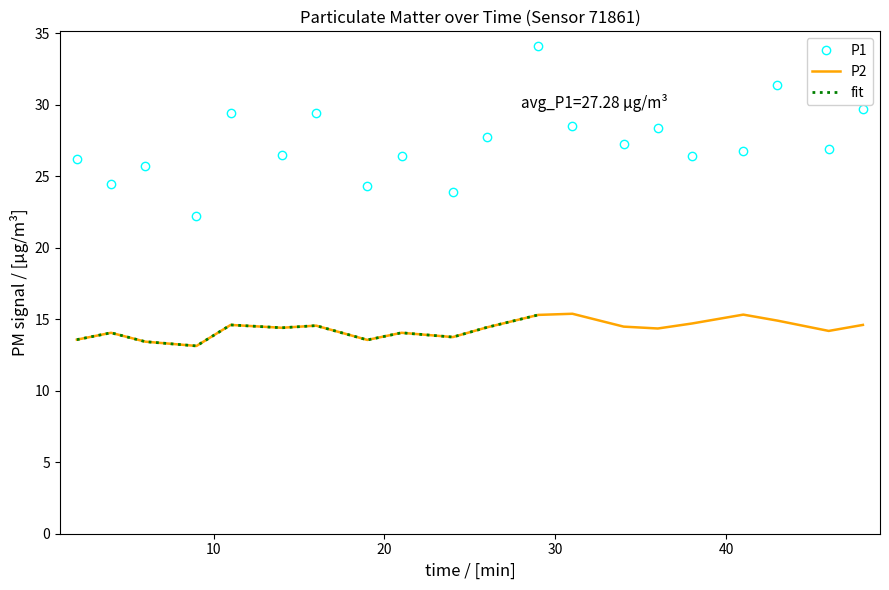

What is the spread (max minus min) of values at 00:14?

12.1